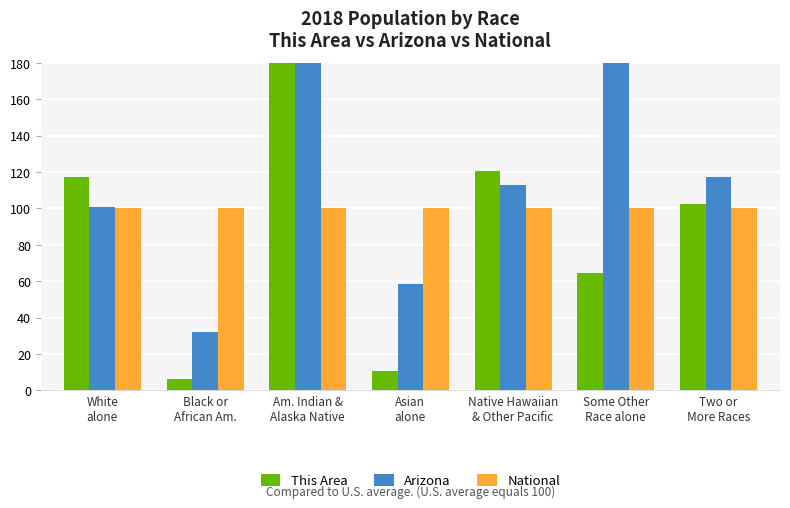

How many data points in Arizona are less than 113?

3